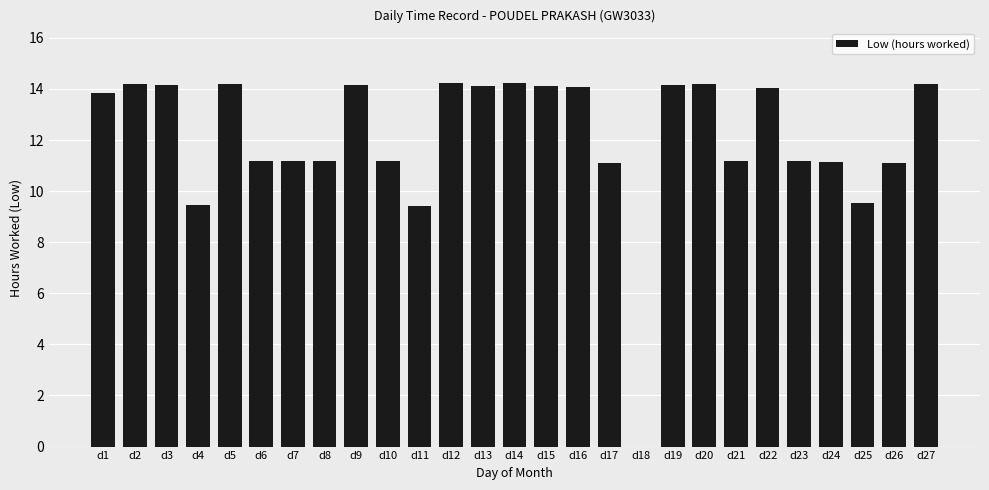

What is the maximum value shown in the chart?

14.2